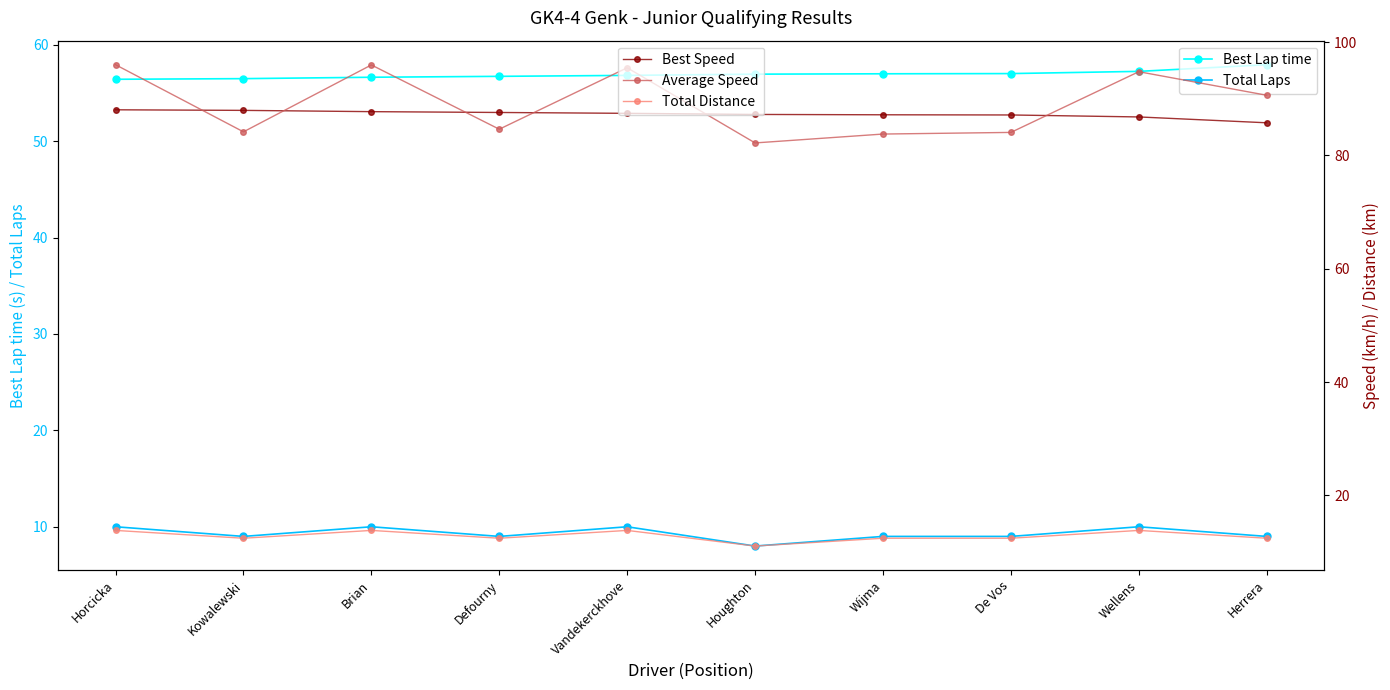

What is the difference between the Average Speed values at Defourny and Brian?

11.3